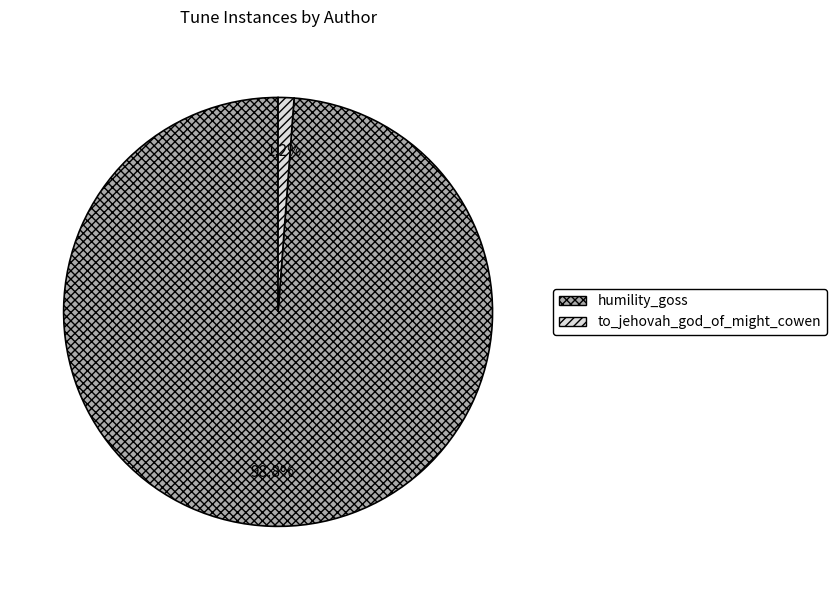

How many slices are in this pie chart?

2